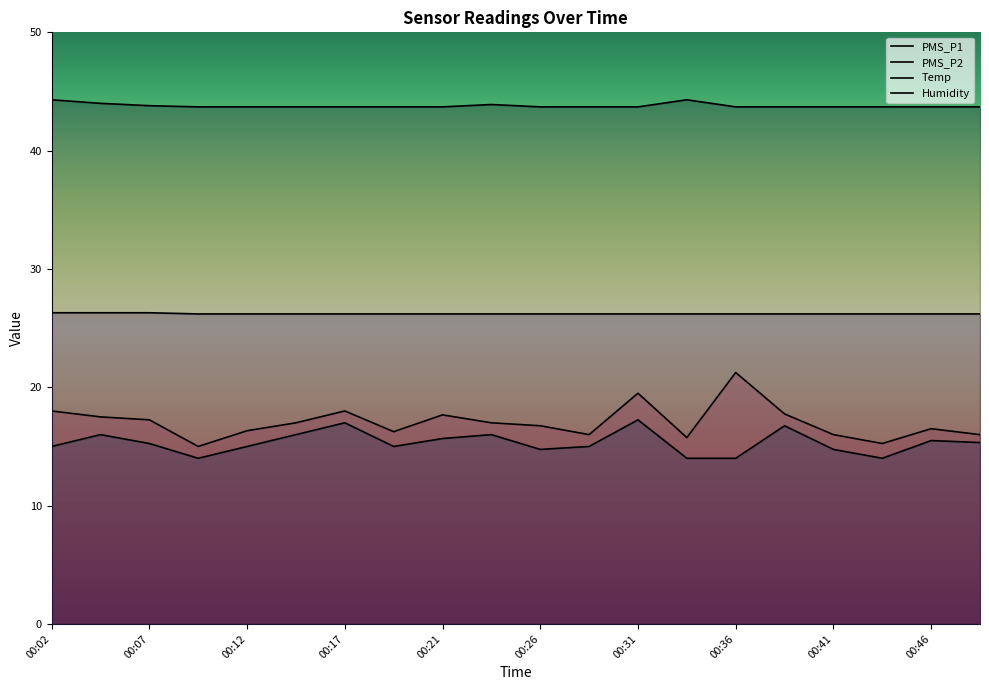

What is the average value of the PMS_P2 series?

15.3